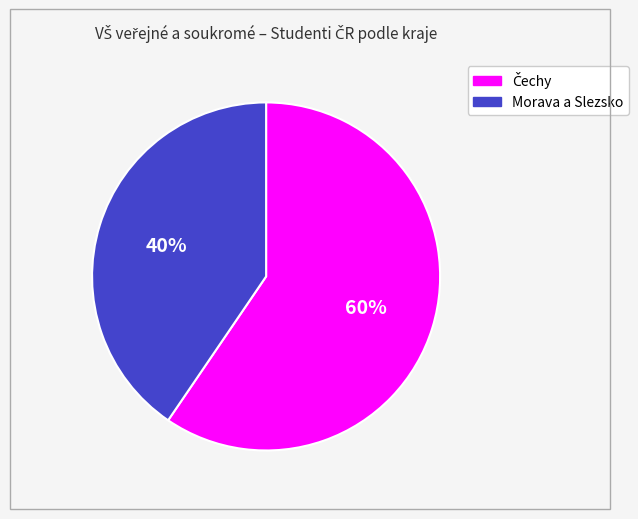

To the nearest percent, what is the average slice percentage?

50%